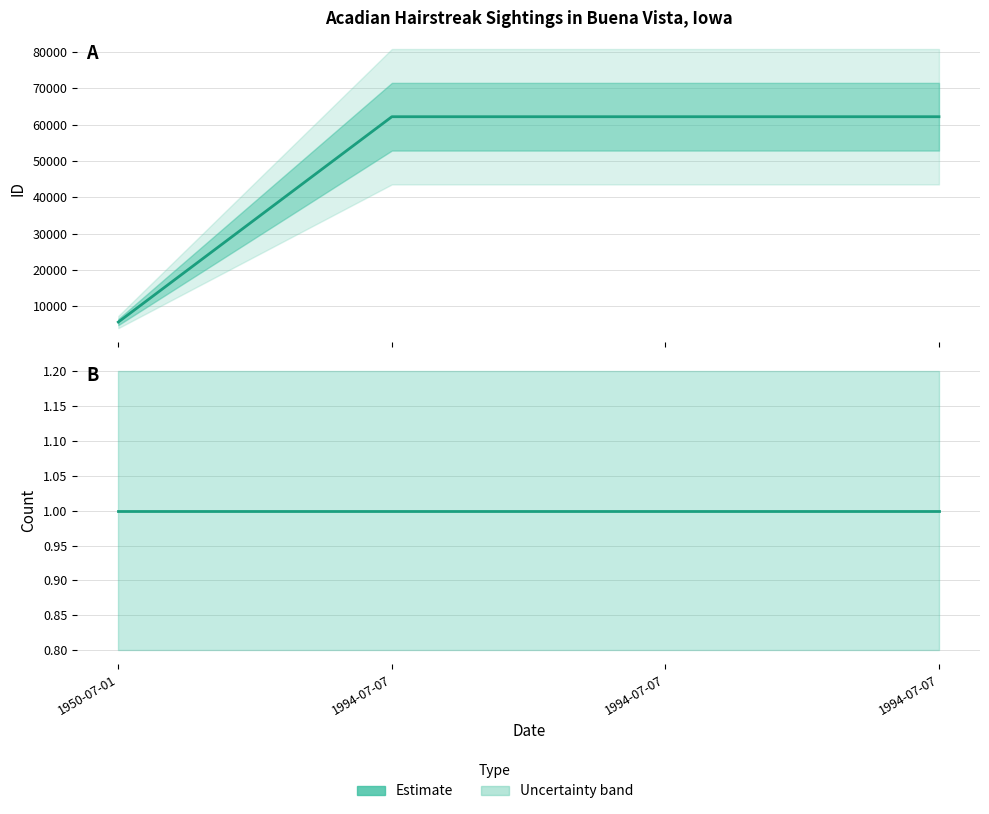

What is the total value across all series at 1994-07-07?

62204